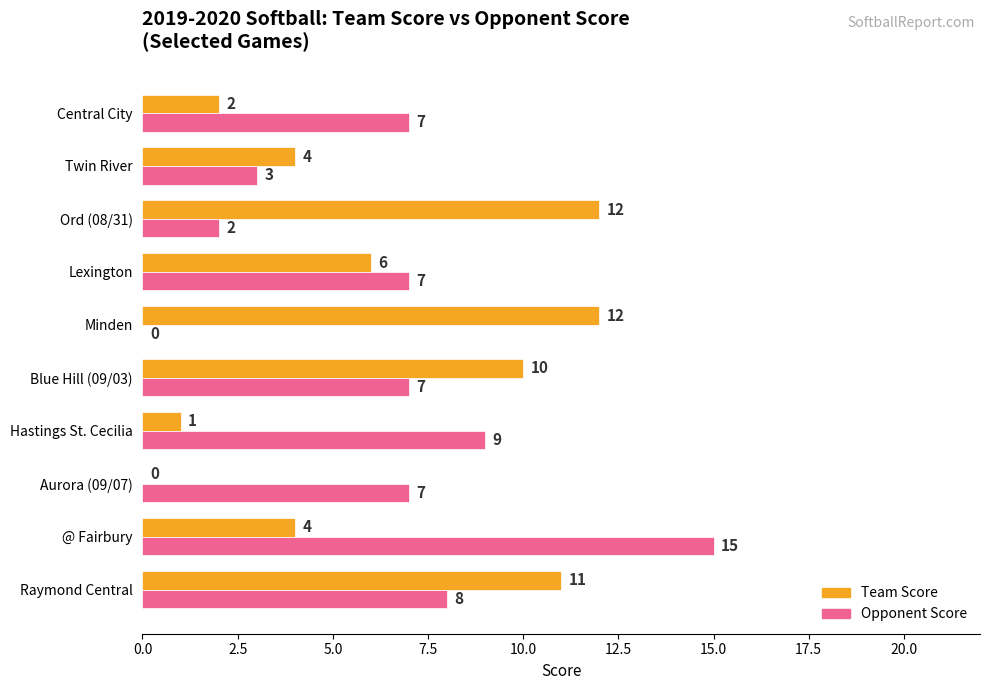

Is the value of Team Score at Lexington greater than the value of Opponent Score at Ord (08/31)?

Yes